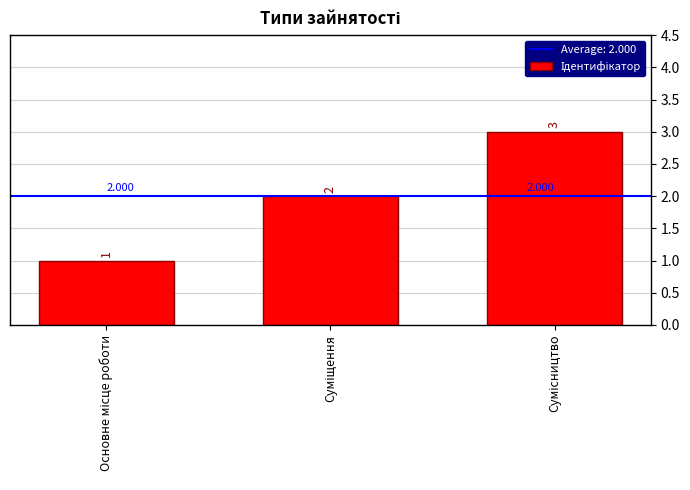

How many data points are less than 2?

1